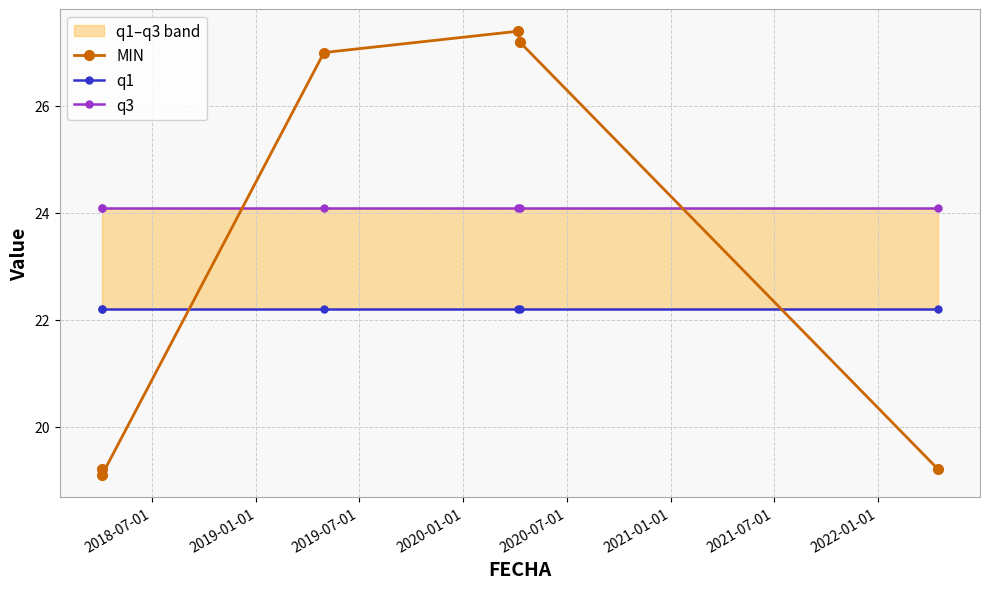

Is this an area chart (filled region under the line)?

No